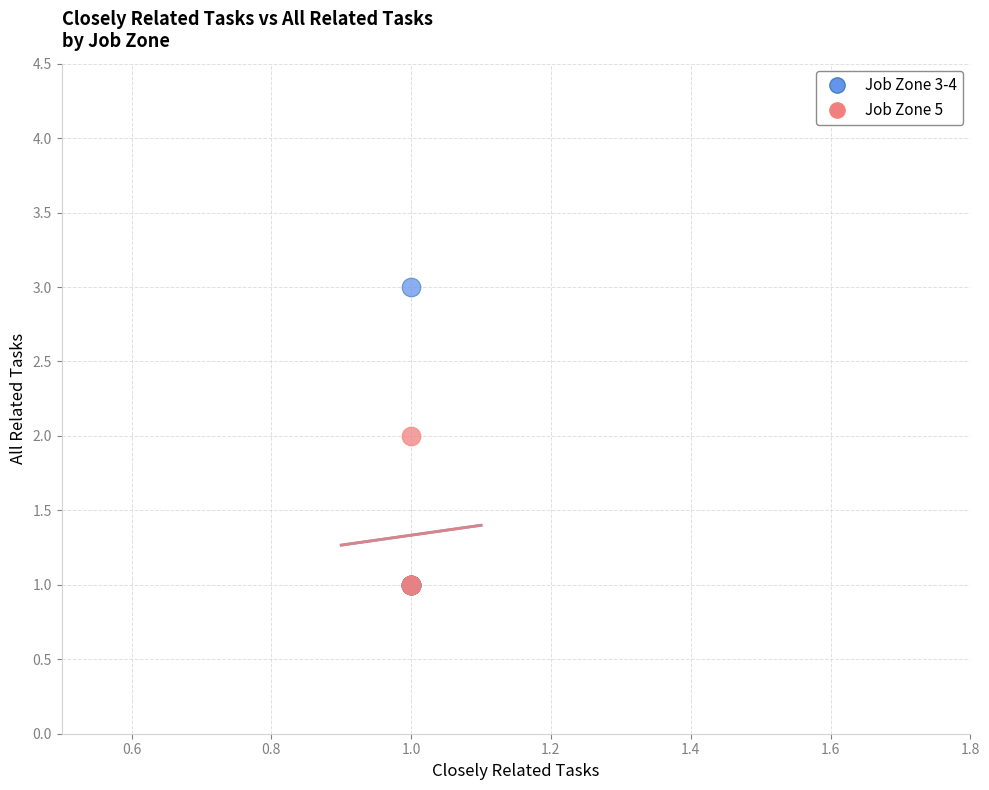

Which series has the widest spread of Y values?

Job Zone 3-4